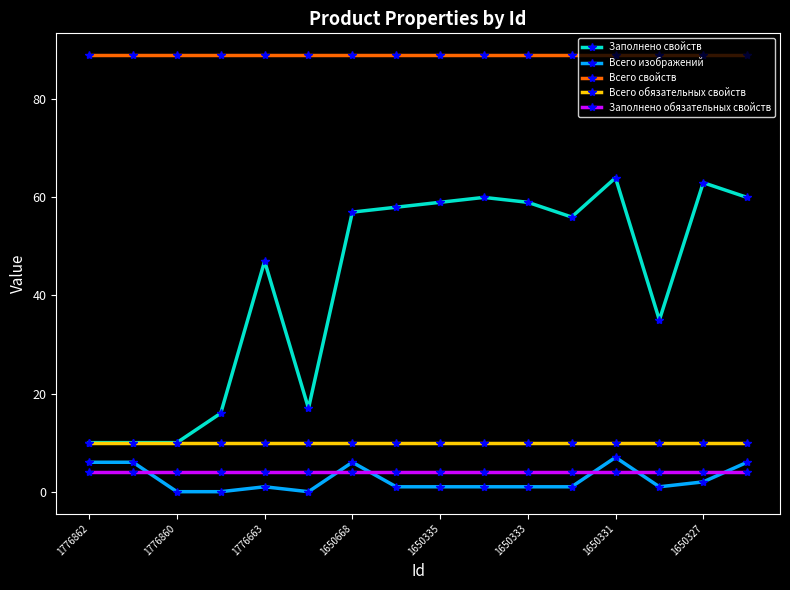

What is the sum of all Всего свойств values?

1424